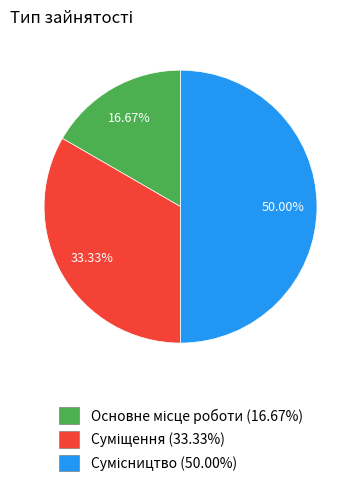

Approximately how many times larger is the value at Основне місце роботи compared to Сумісництво?

0.3